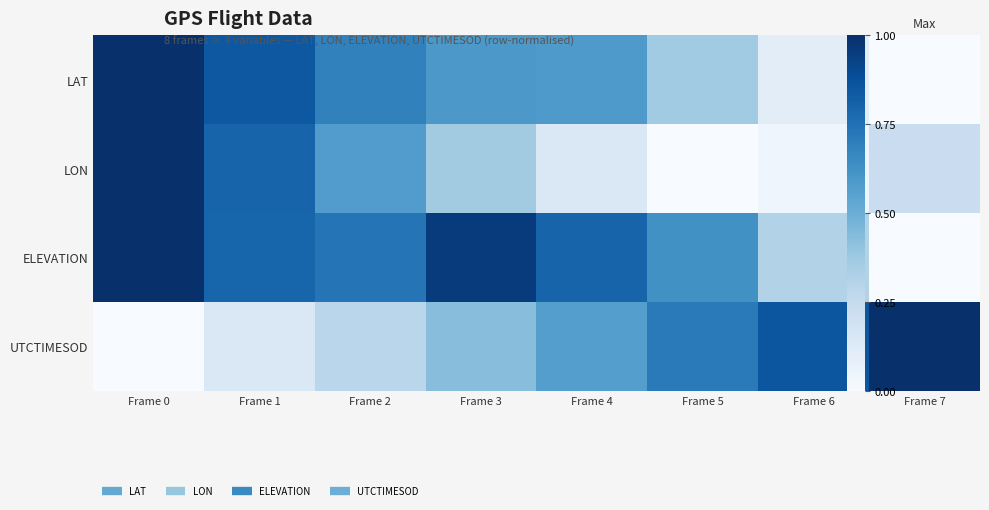

What is the difference between the maximum and second lowest values in the LAT series?

0.9